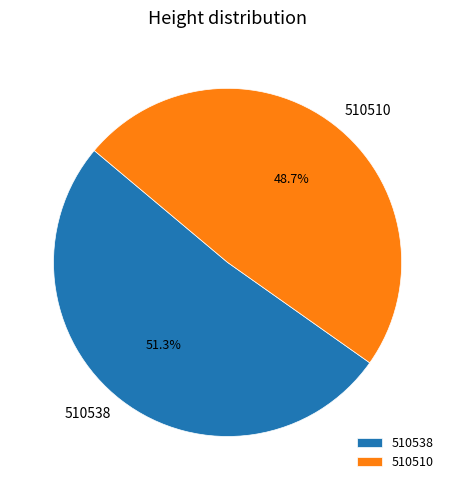

To the nearest percent, what is the difference between the 510510 and 510538 slice percentages?

3%